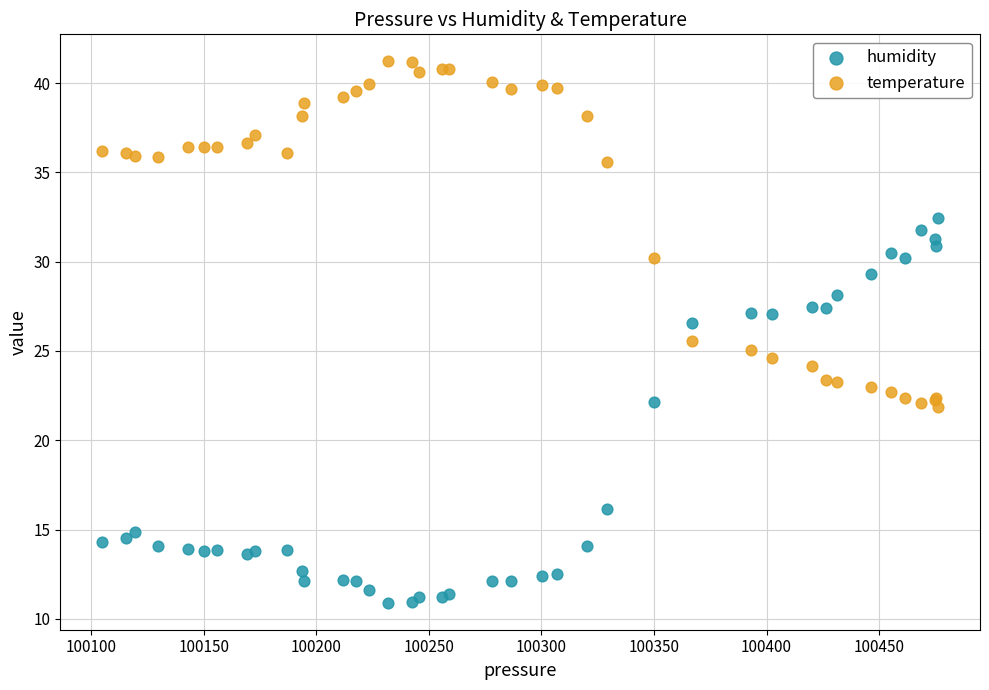

Which series has the largest Y range (max minus min)?

humidity